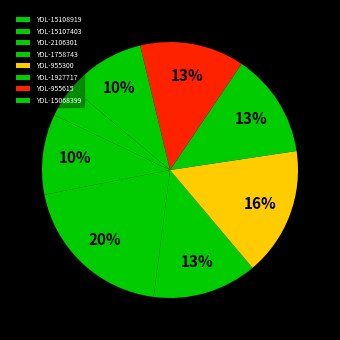

Is YDL-1927717 the majority of the pie?

No